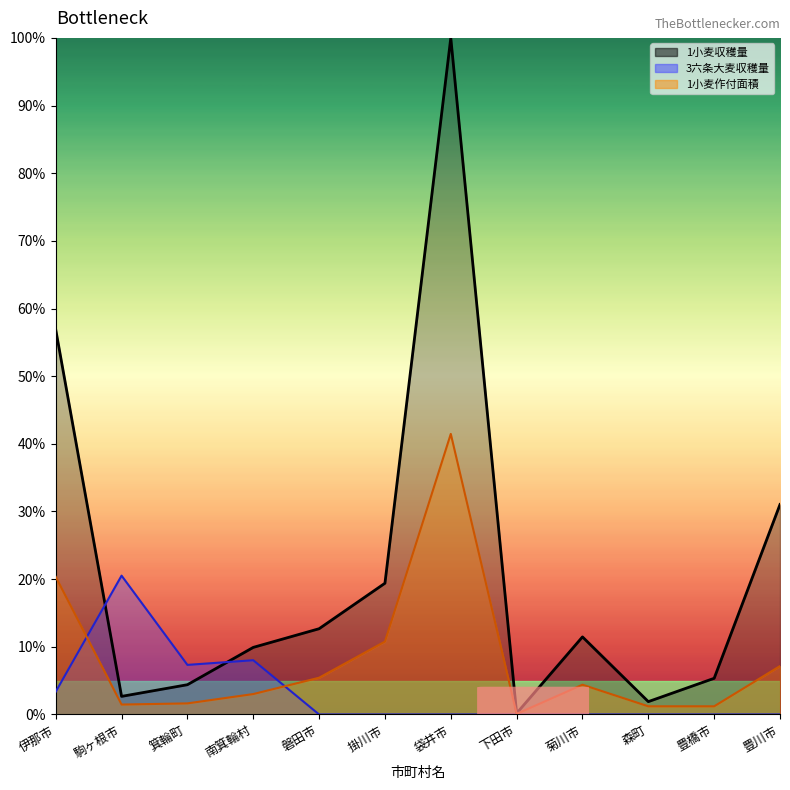

Rank the series at 駒ヶ根市 from lowest to highest value.

1小麦作付面積, 1小麦収穫量, 3六条大麦収穫量